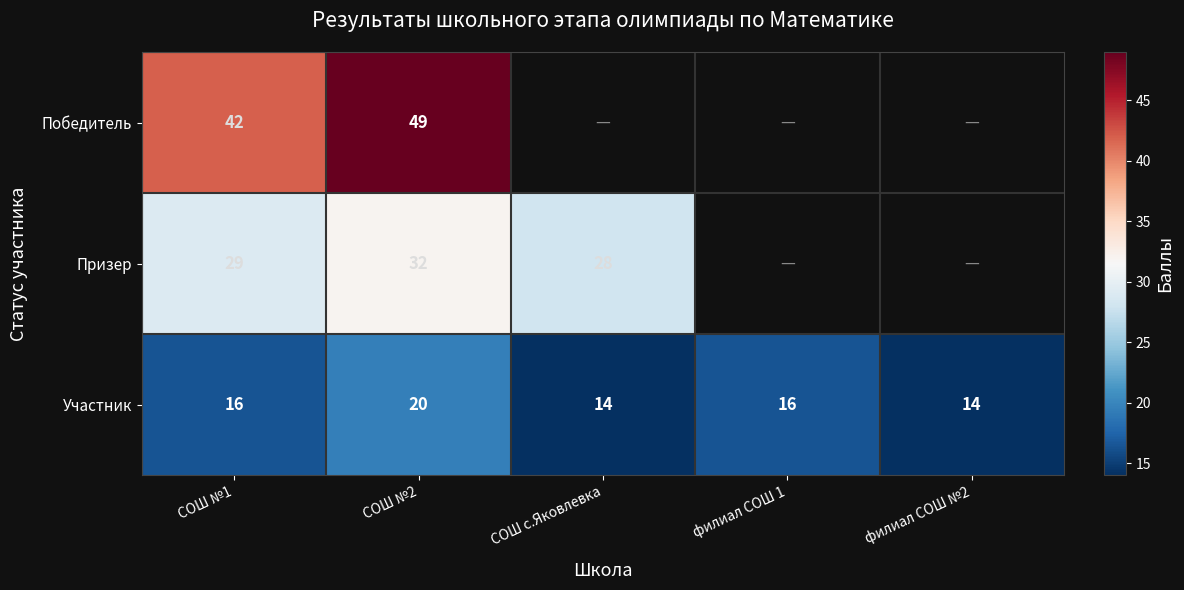

What is the total value across all series at СОШ №2?

101